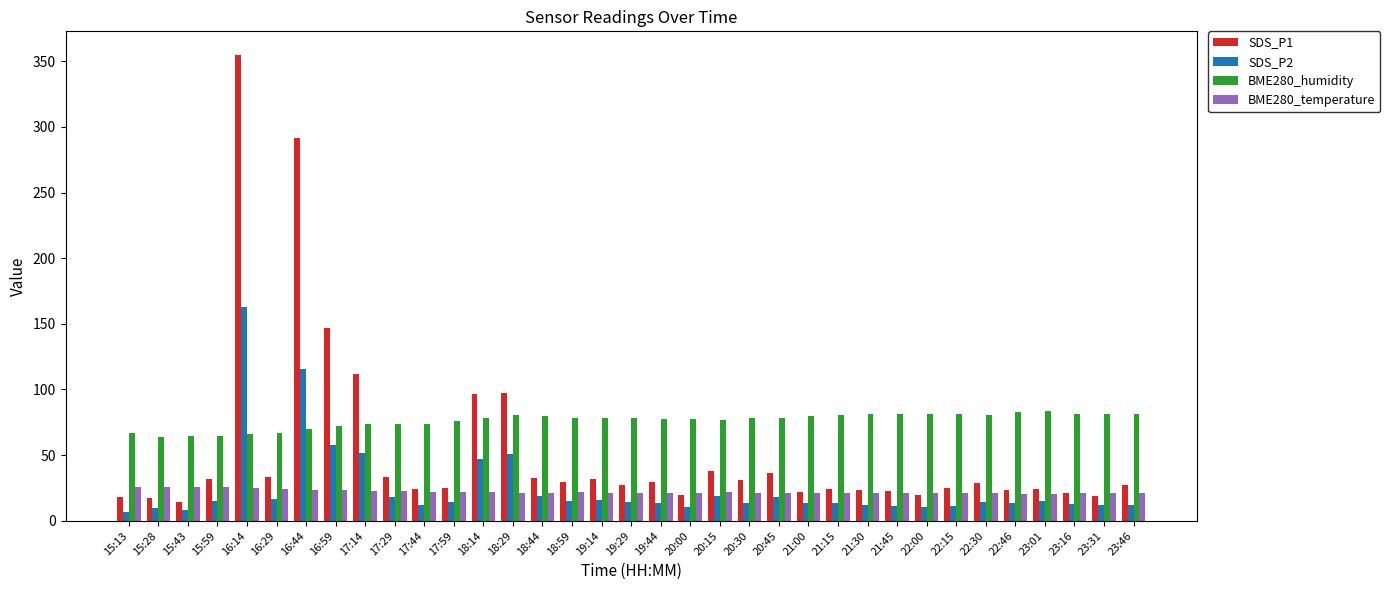

What is the minimum value for SDS_P1?

14.6